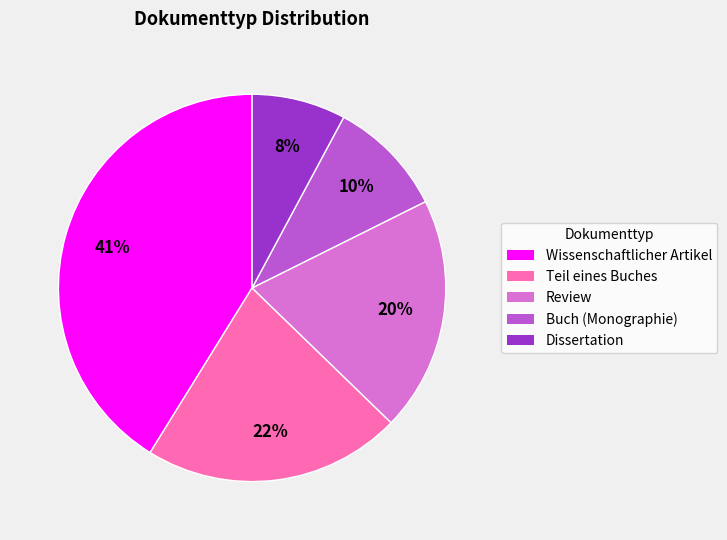

Do Dissertation and Buch (Monographie) together represent more than half of the pie?

No